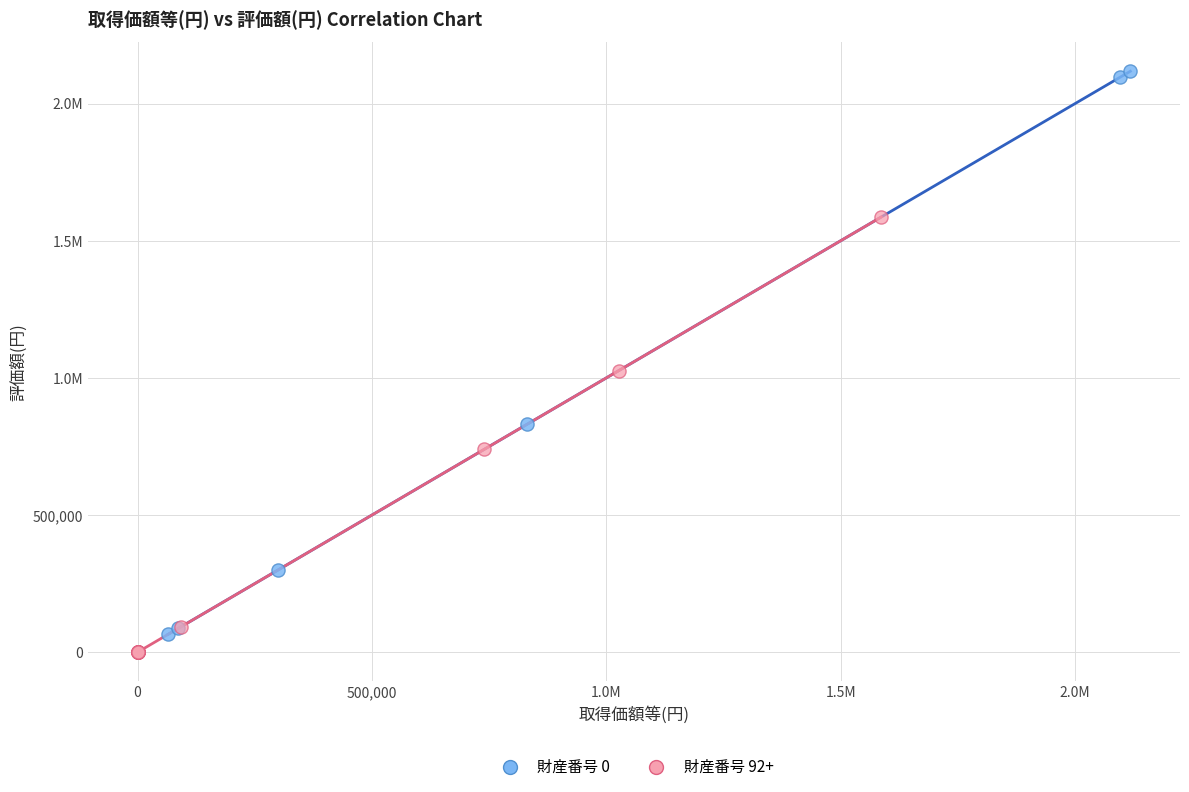

What are all the series names shown in the legend?

財産番号 0, 財産番号 92+